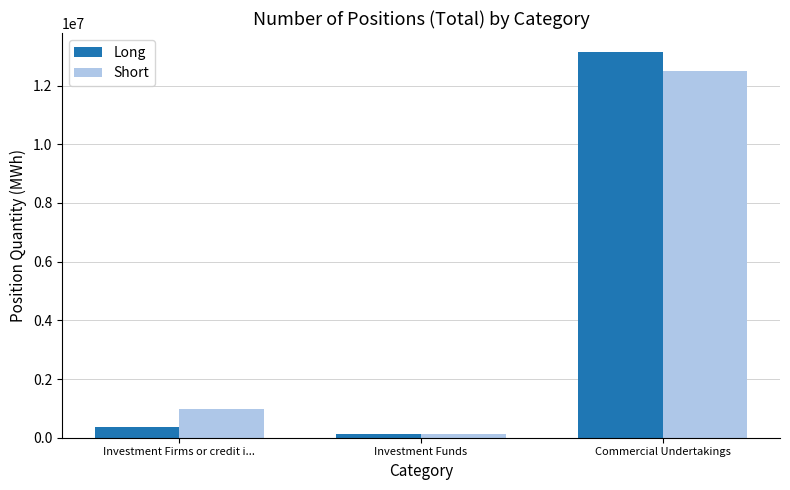

At which label is Long closest to 6630780?

Investment Firms or credit i...